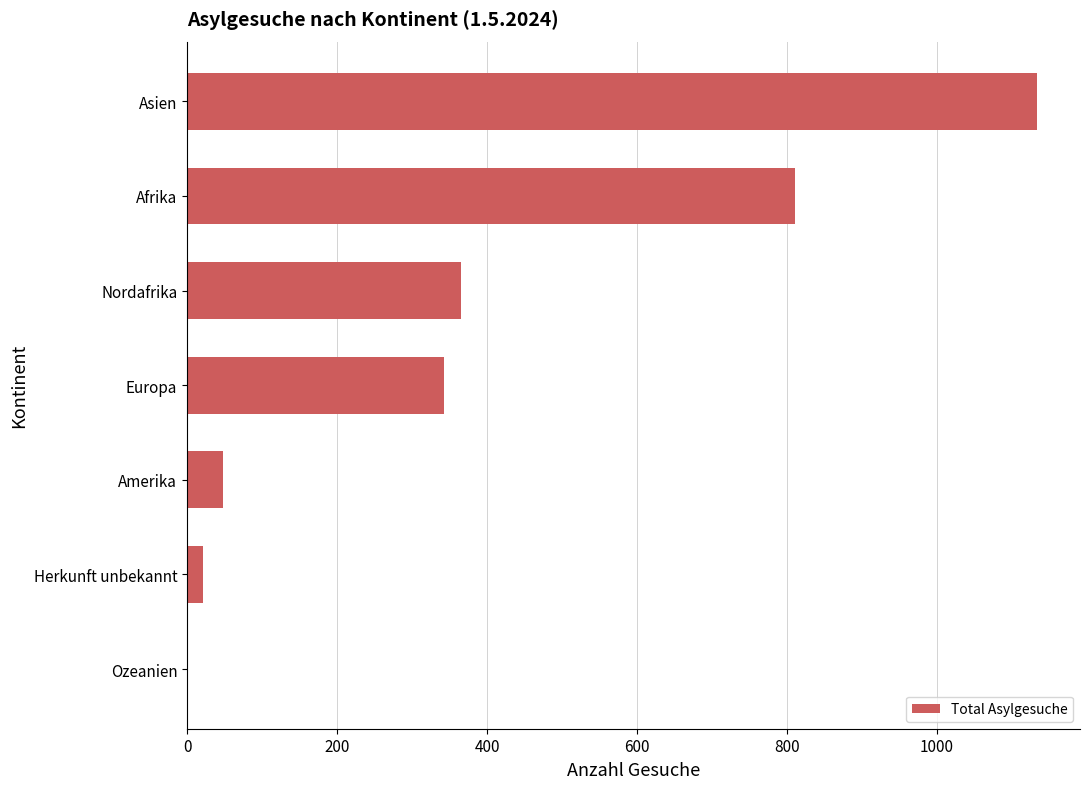

True or false: the data shows 1134 at Asien.

True